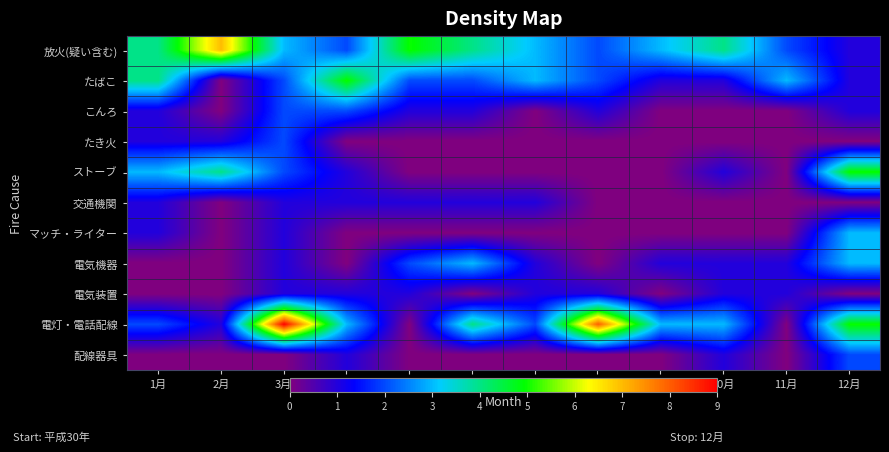

Reading right to left, what are all the values shown in this chart?

放火(疑い含む): 12月=1	11月=2	10月=4	9月=3	8月=2	7月=3	6月=4	5月=5	4月=2	3月=3	2月=7	1月=4
たばこ: 12月=1	11月=3	10月=1	9月=1	8月=2	7月=3	6月=2	5月=2	4月=5	3月=2	2月=0	1月=4
こんろ: 12月=1	11月=0	10月=0	9月=0	8月=1	7月=0	6月=1	5月=1	4月=2	3月=2	2月=0	1月=1
たき火: 12月=0	11月=0	10月=0	9月=0	8月=0	7月=0	6月=0	5月=0	4月=0	3月=2	2月=1	1月=1
ストーブ: 12月=5	11月=0	10月=1	9月=0	8月=0	7月=0	6月=0	5月=0	4月=1	3月=2	2月=4	1月=3
交通機関: 12月=0	11月=0	10月=0	9月=0	8月=0	7月=1	6月=1	5月=1	4月=1	3月=1	2月=0	1月=1
マッチ・ライター: 12月=3	11月=0	10月=0	9月=0	8月=0	7月=0	6月=0	5月=0	4月=0	3月=1	2月=0	1月=1
電気機器: 12月=3	11月=1	10月=1	9月=1	8月=0	7月=1	6月=3	5月=2	4月=0	3月=1	2月=0	1月=0
電気装置: 12月=0	11月=1	10月=1	9月=0	8月=1	7月=1	6月=0	5月=1	4月=1	3月=1	2月=0	1月=0
電灯・電話配線: 12月=5	11月=0	10月=3	9月=3	8月=8	7月=2	6月=4	5月=0	4月=3	3月=9	2月=1	1月=2
配線器具: 12月=2	11月=0	10月=1	9月=0	8月=0	7月=0	6月=0	5月=0	4月=1	3月=0	2月=0	1月=0